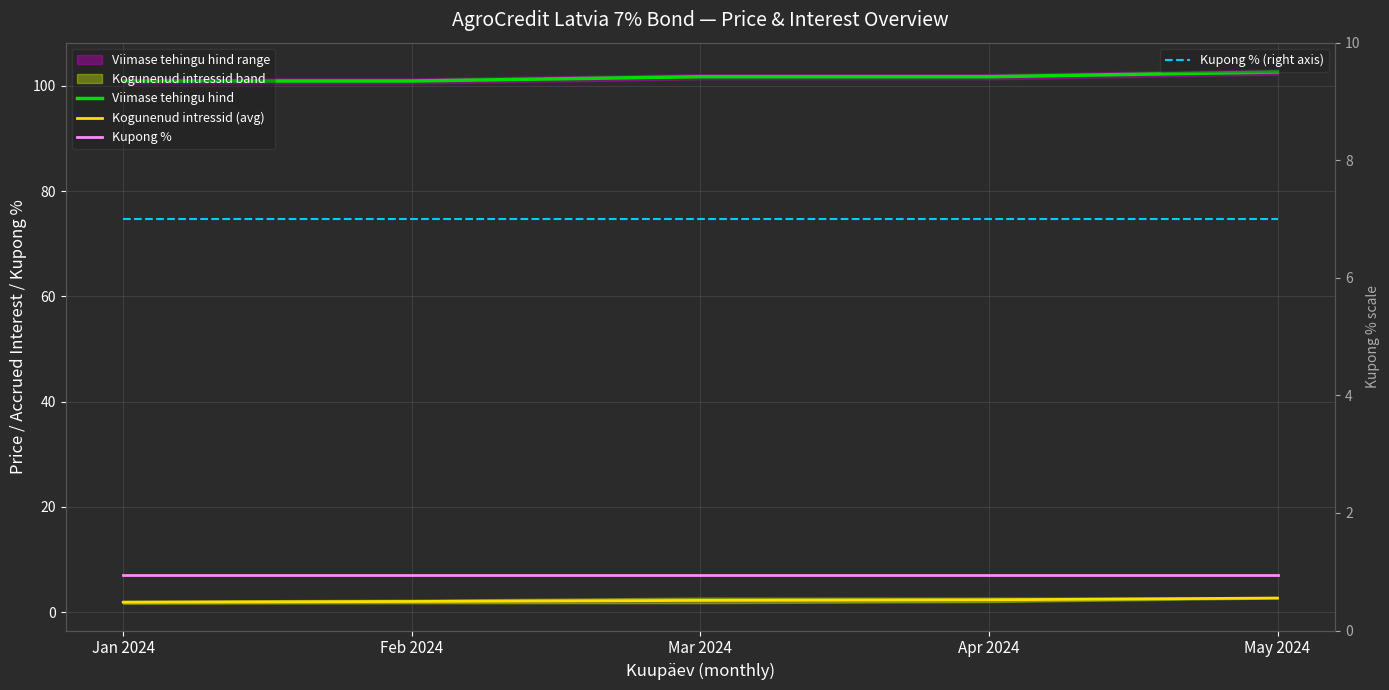

How many lines are shown in the chart?

4